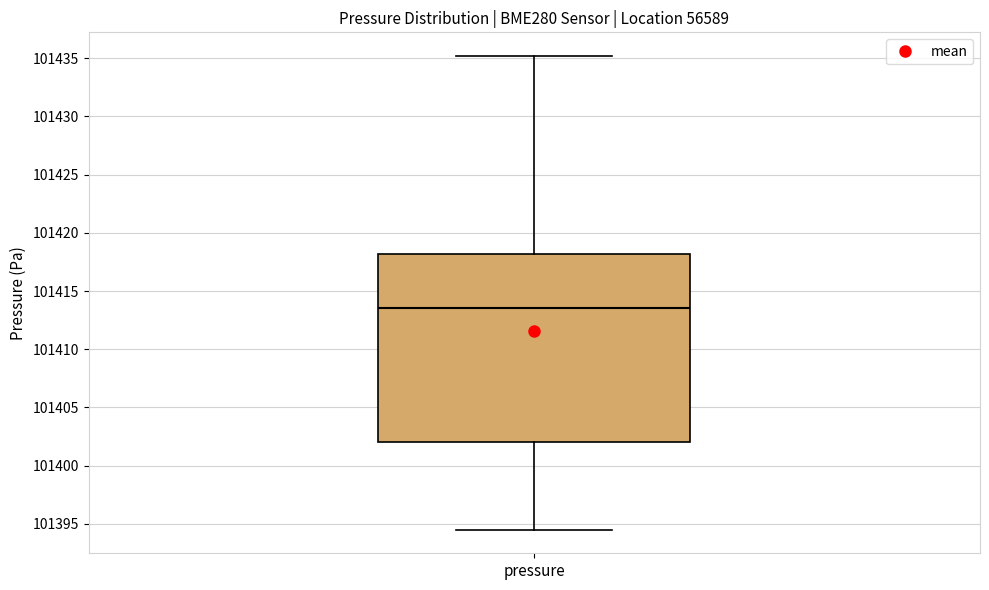

Where is the lower edge of the box for pressure on the y-axis? The values are not printed on the chart, so give them approximately, as read against the axis.

101402.0